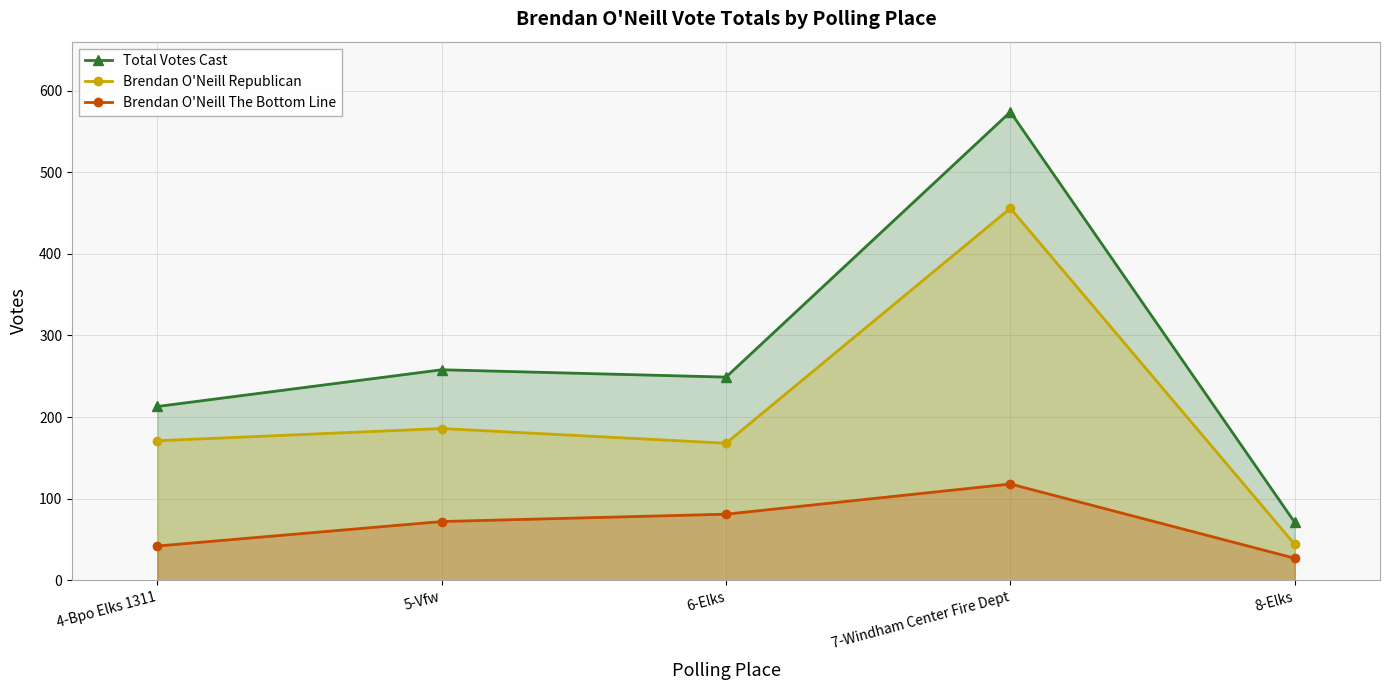

True or false: Brendan O'Neill The Bottom Line and Total Votes Cast cross at least once.

False